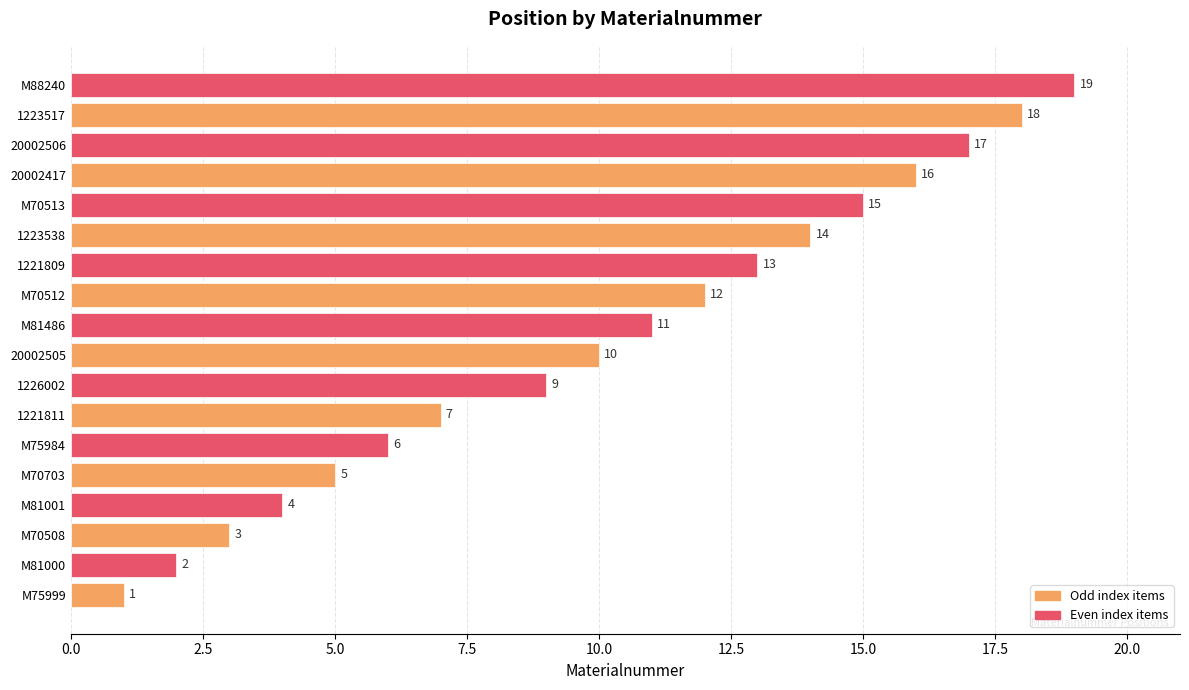

True or false: the data shows 12 at 1223517.

False